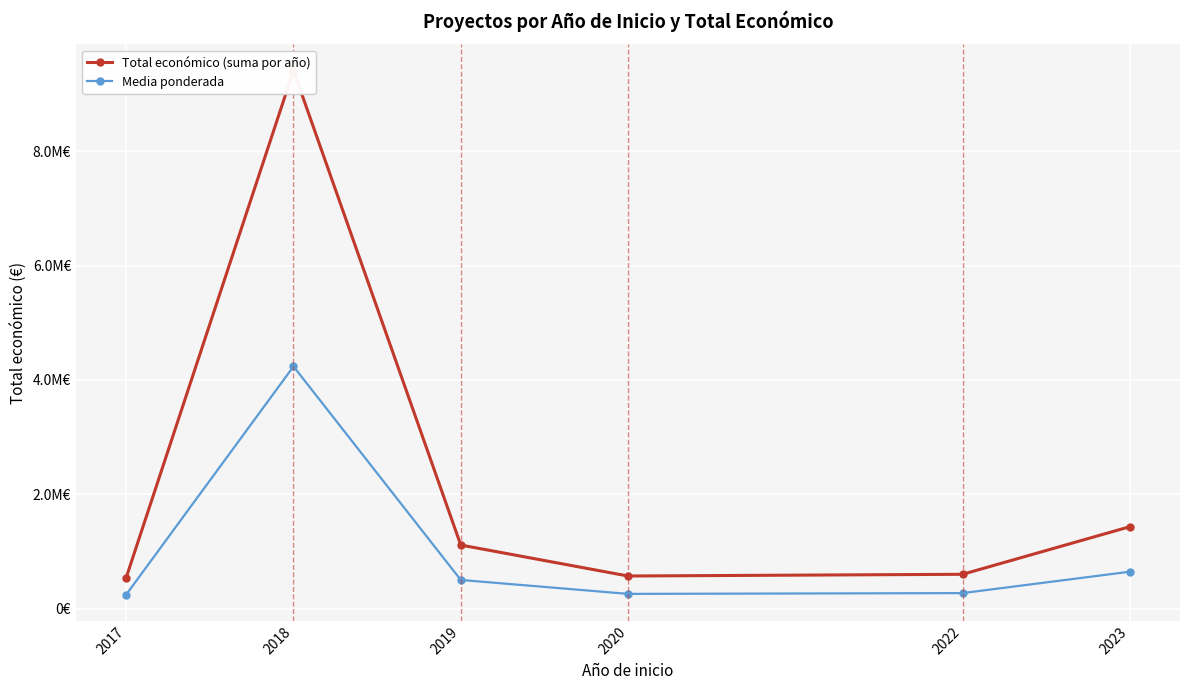

The Total económico (suma por año) series shows 2506006.7 at 2023. True or false?

False